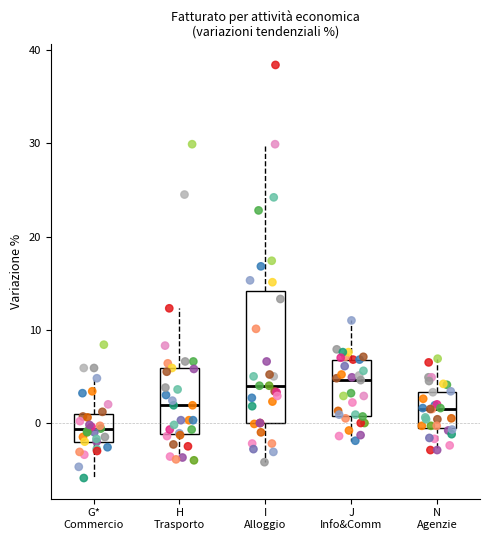

Which box is the tallest, from its lower edge to its upper edge?

I Alloggio